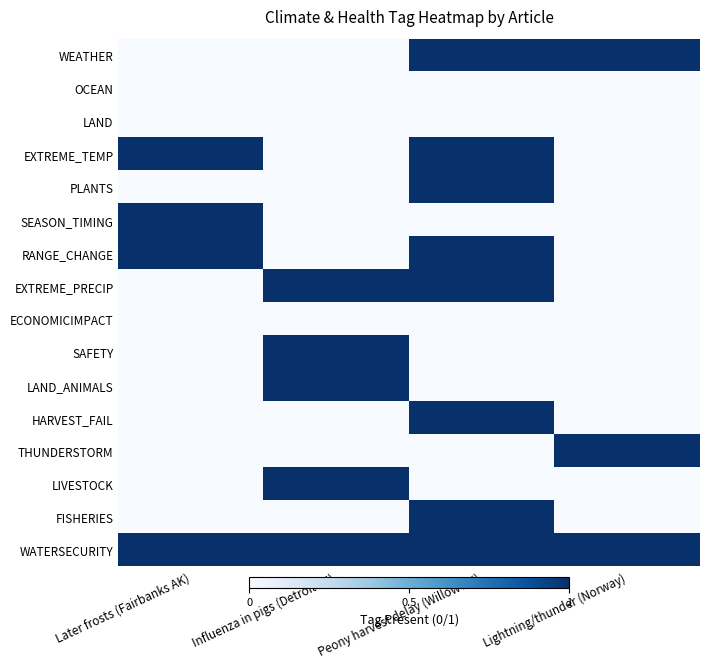

Which has a higher value, Peony harvest delay (Willow AK) or Lightning/thunder (Norway)?

Peony harvest delay (Willow AK)